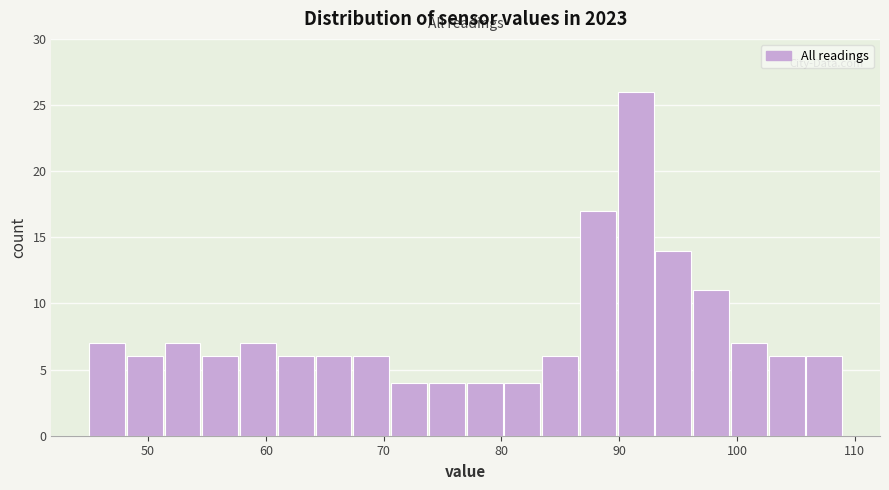

Around what value on the x-axis is the tallest bar? Give the approximate position of its centre, as read against the axis.

91